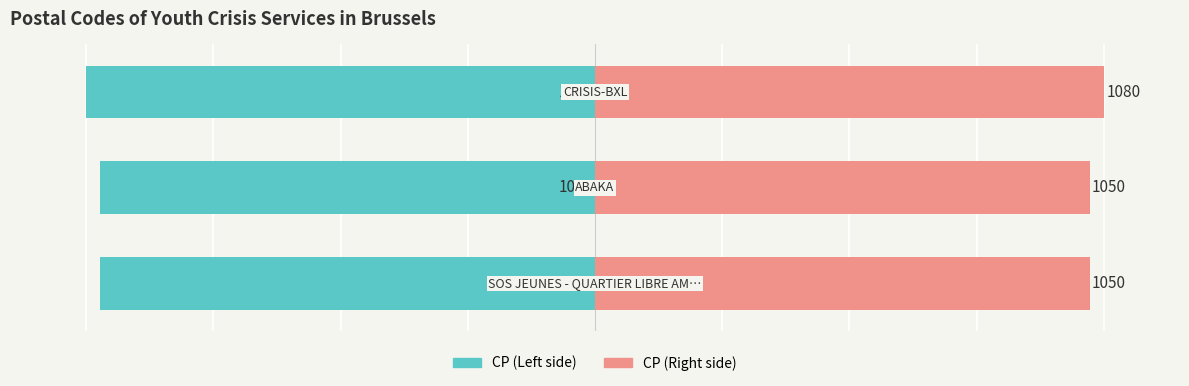

Are the bars horizontal?

Yes